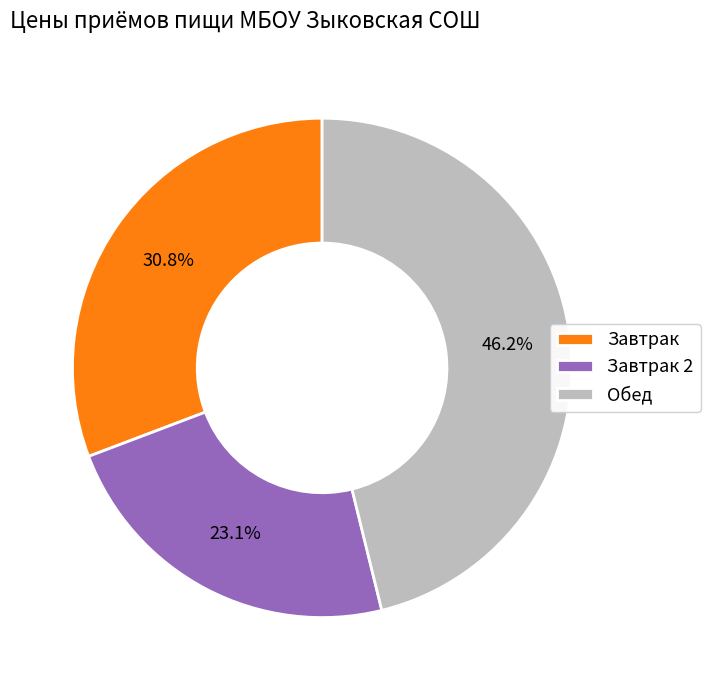

Is there any slice that represents more than half of the pie?

No